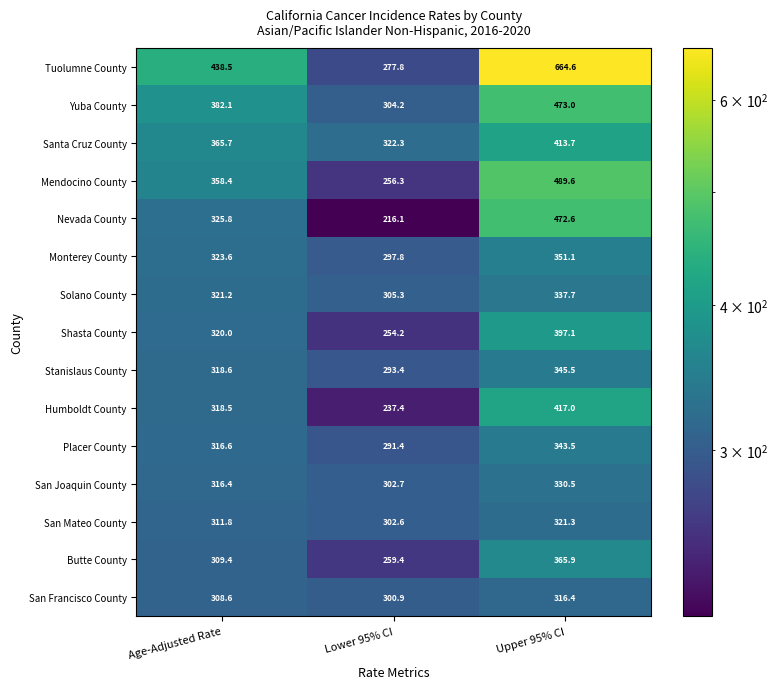

Which category has the lowest value across all series?

Lower 95% CI